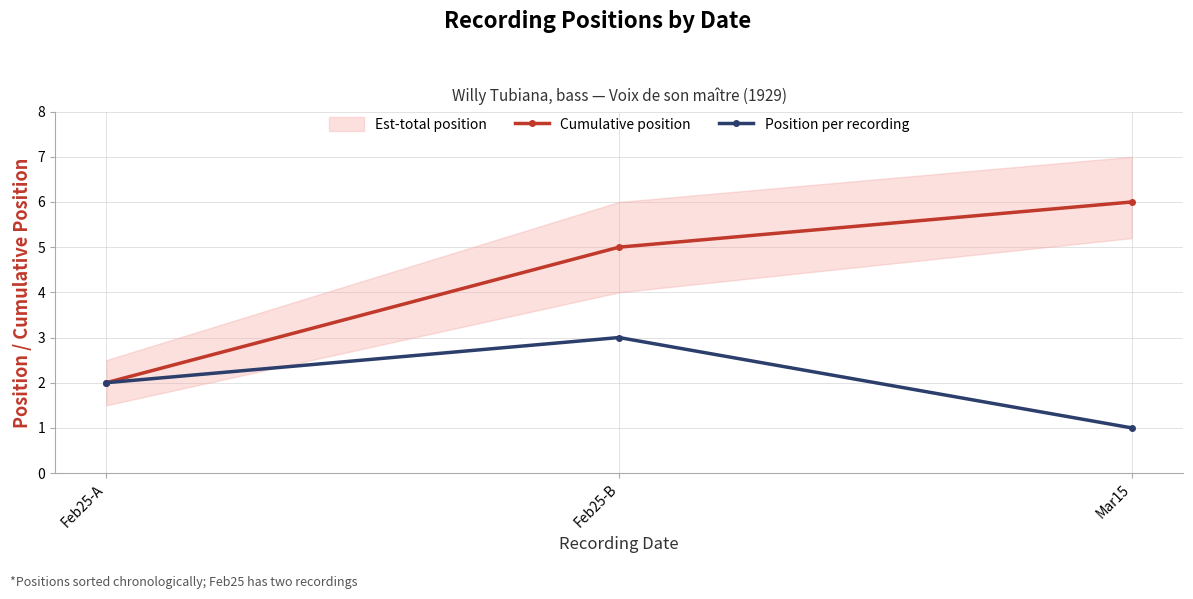

True or false: Cumulative position has a value of 6 at Mar15.

True